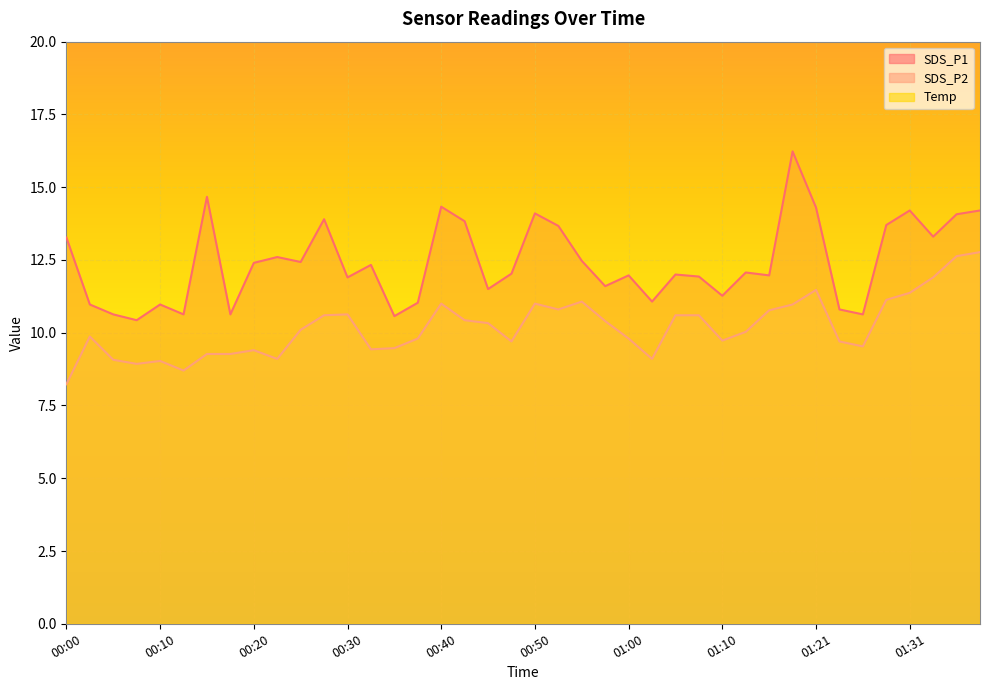

True or false: SDS_P2 and Temp cross at least once.

False